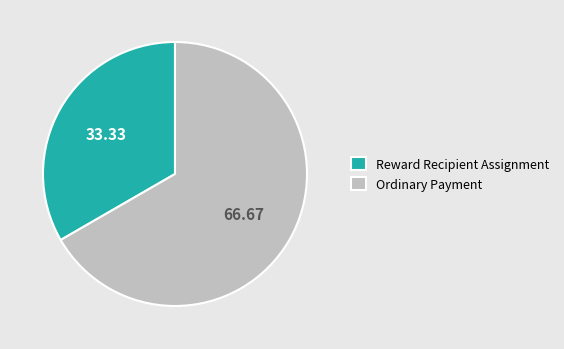

Combined, do Reward Recipient Assignment and Ordinary Payment account for over 50%?

Yes